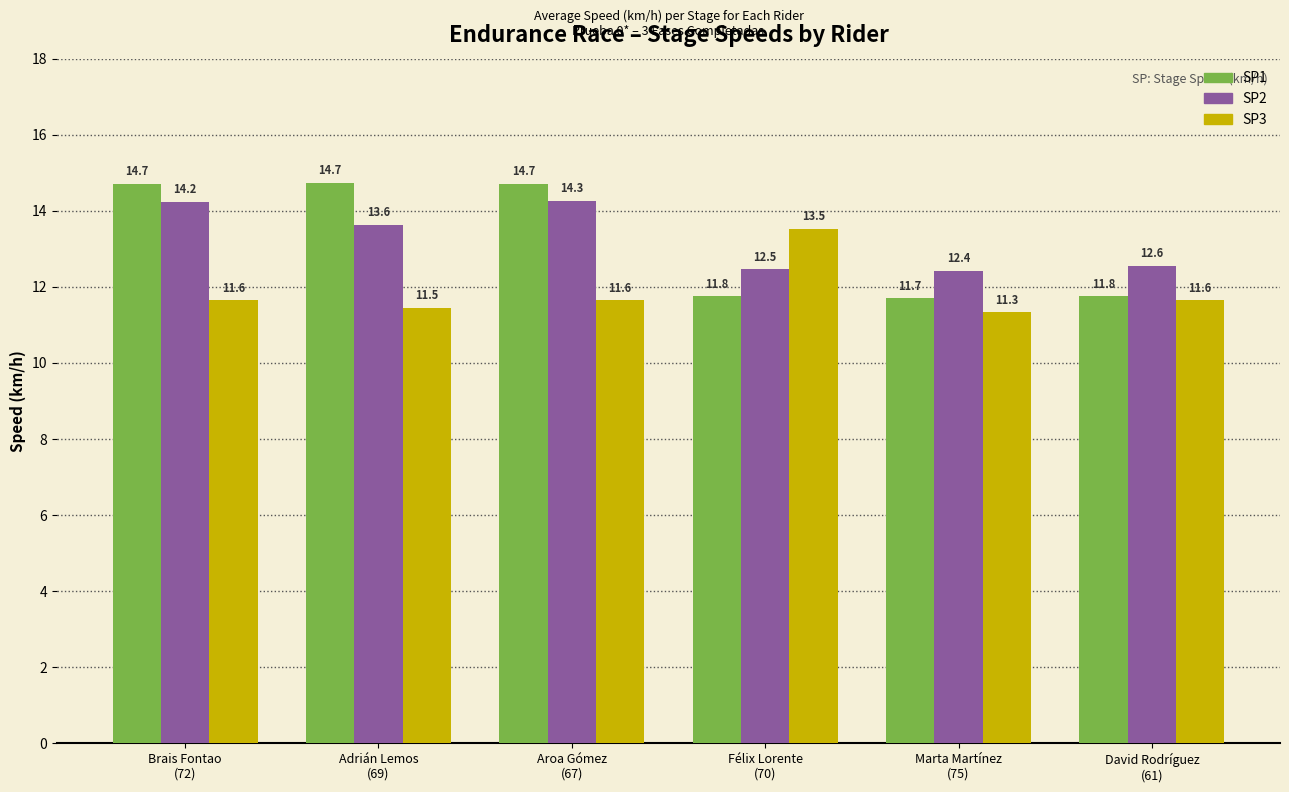

What are all the series names shown in the legend?

SP1, SP2, SP3